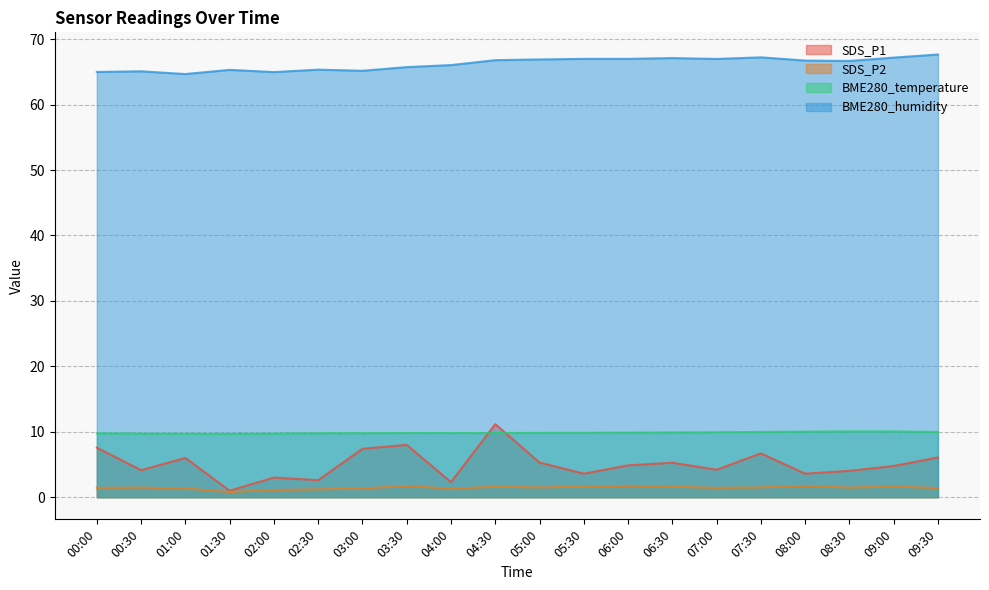

Reading left to right, what are all the values shown in this chart?

SDS_P1: 7.6	4.1	6.0	1.0	3.0	2.6	7.4	8.0	2.3	11.2	5.3	3.6	4.9	5.3	4.2	6.7	3.6	4.0	4.8	6.1
SDS_P2: 1.4	1.5	1.3	0.8	1.1	1.2	1.3	1.7	1.3	1.6	1.5	1.6	1.7	1.6	1.4	1.5	1.7	1.5	1.6	1.4
BME280_temperature: 9.8	9.7	9.7	9.7	9.7	9.8	9.8	9.8	9.8	9.8	9.8	9.8	9.9	9.9	9.9	10.0	10.0	10.1	10.1	10.0
BME280_humidity: 65.0	65.1	64.7	65.3	65.0	65.3	65.2	65.7	66.0	66.8	66.9	67.0	67.0	67.1	67.0	67.2	66.7	66.7	67.2	67.7